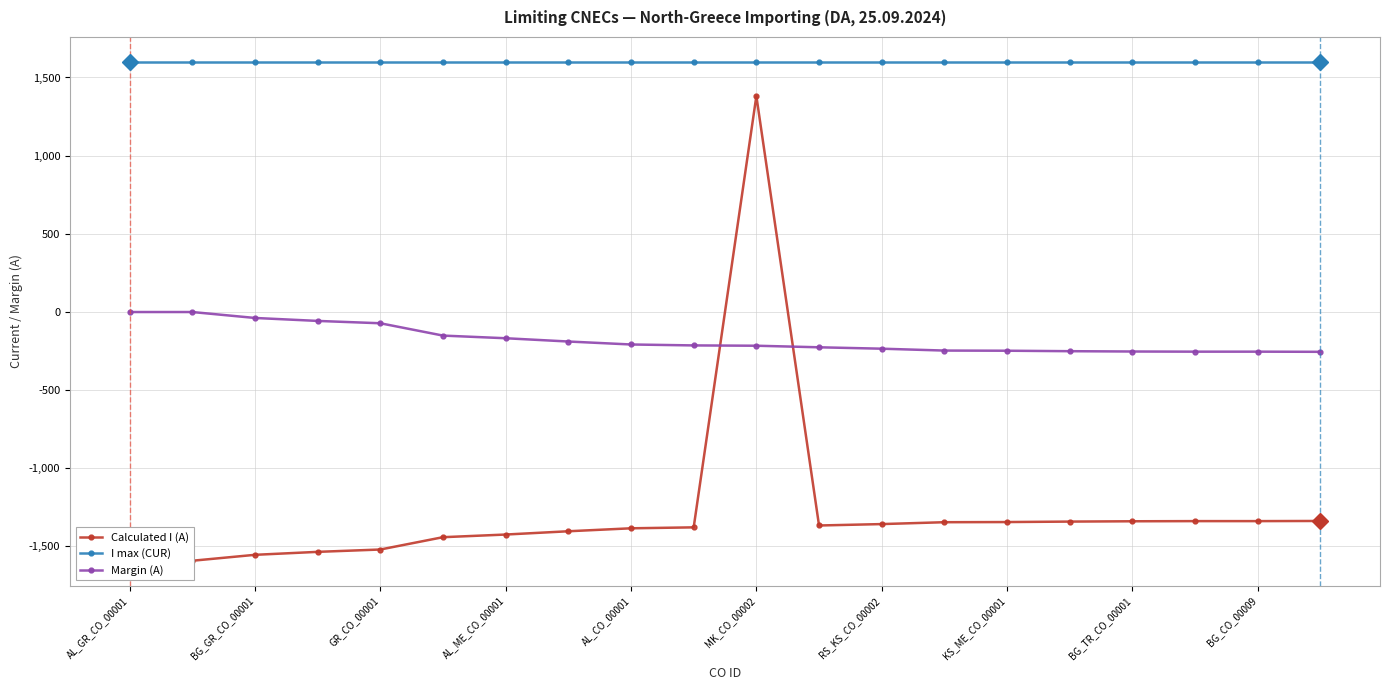

Count the number of data series in this chart.

3